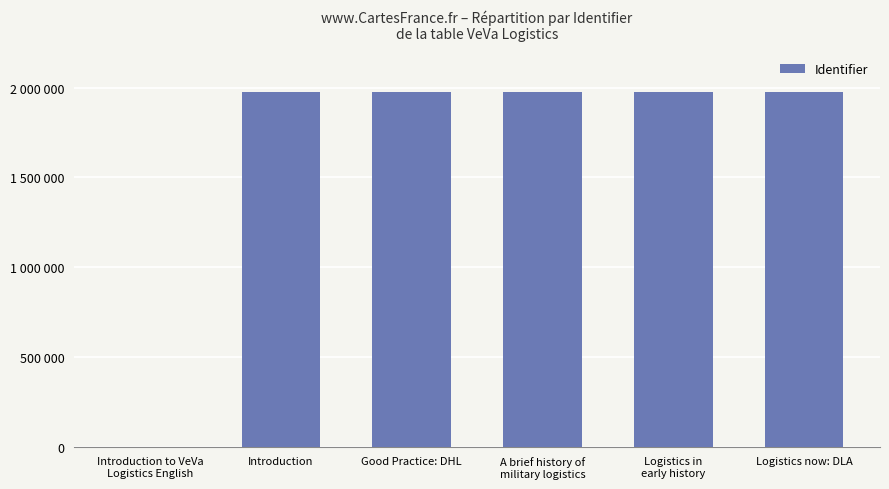

What is the label of the 3rd bar from the left?

Good Practice: DHL